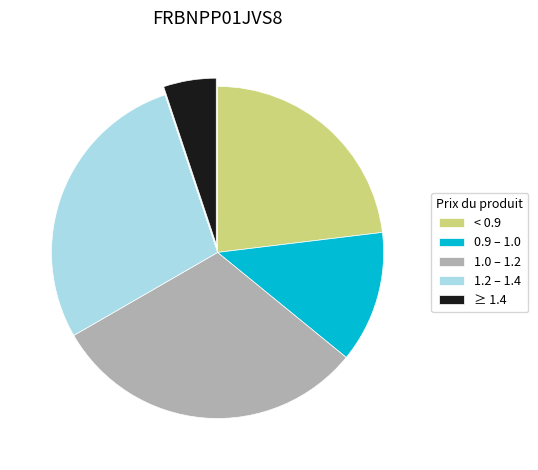

How many slices are in this pie chart?

5